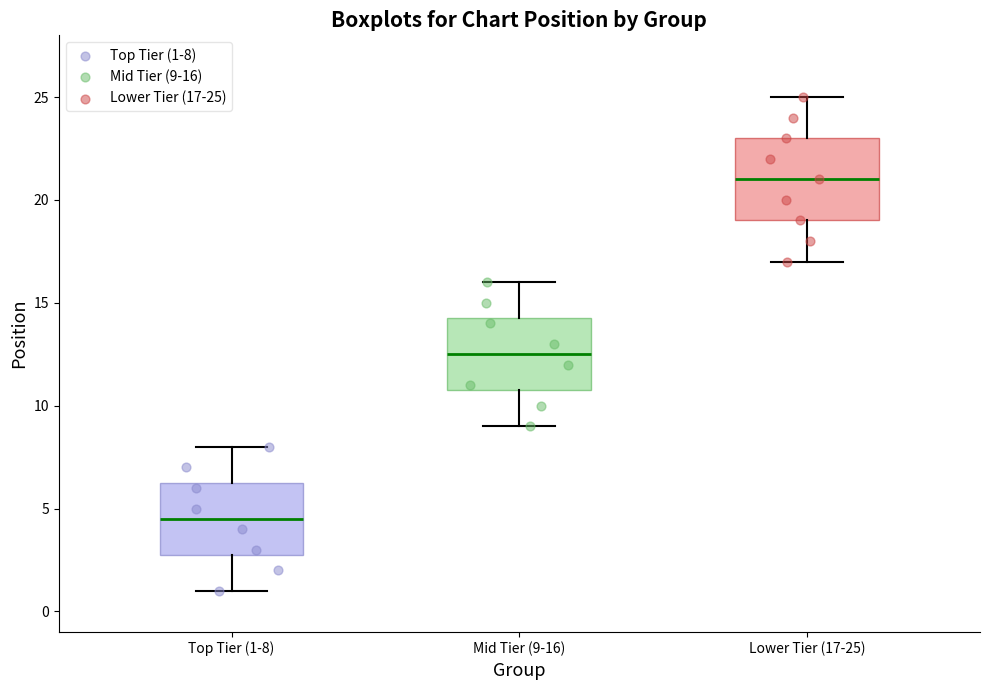

Where does the median line of the box for Lower Tier (17-25) sit on the y-axis? The values are not printed on the chart, so give them approximately, as read against the axis.

21.0